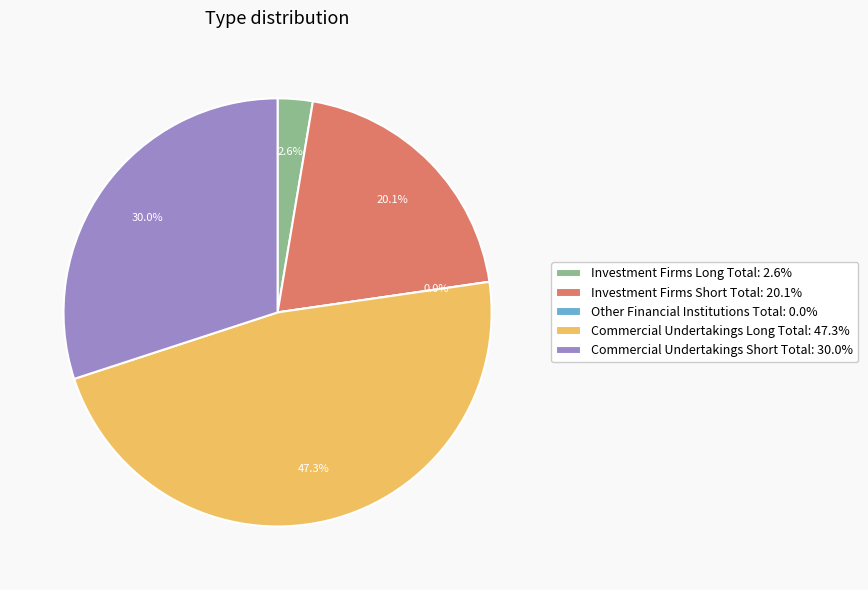

What percentage is NOT represented by Investment Firms Long Total?

97.4%